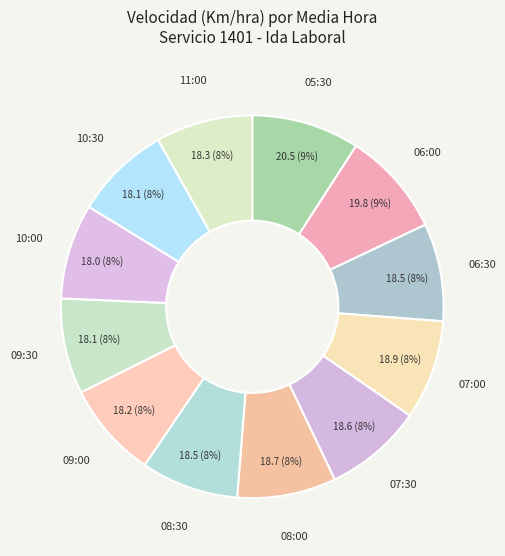

Count the number of slices in the pie.

12